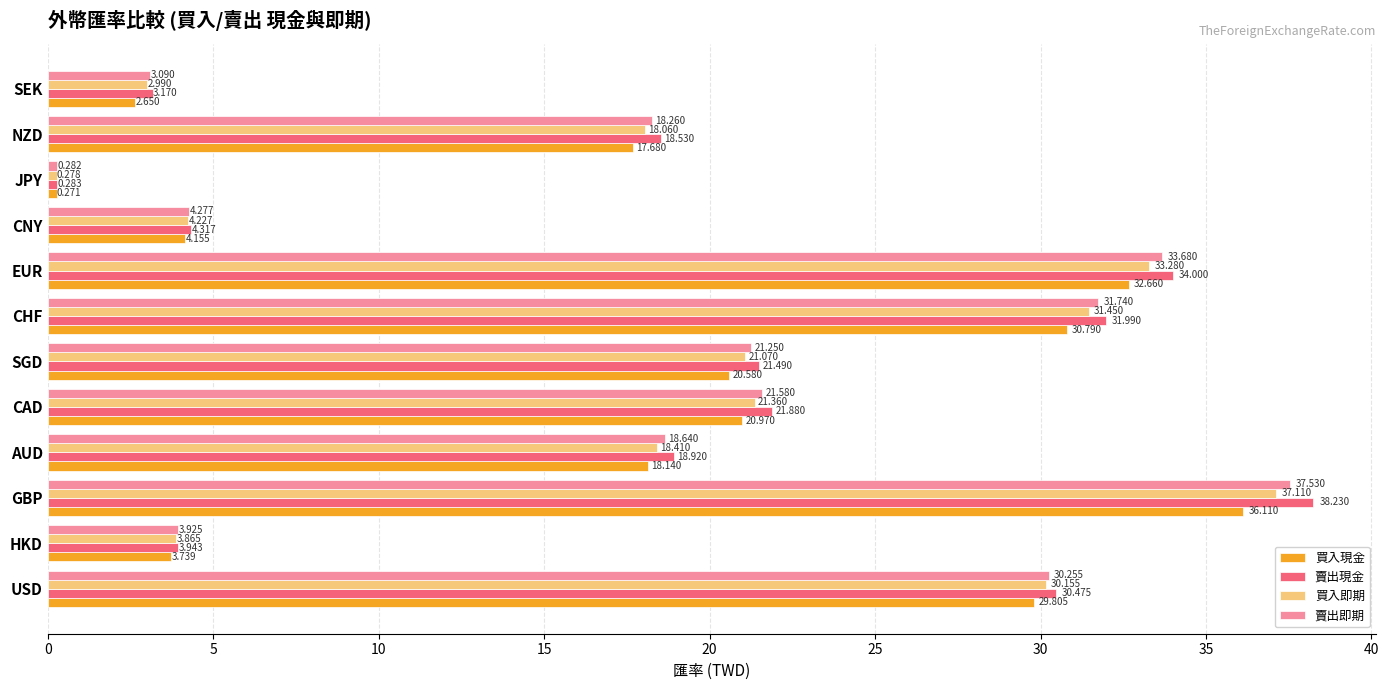

What is the difference between the maximum and minimum values in the 賣出現金 series?

37.9